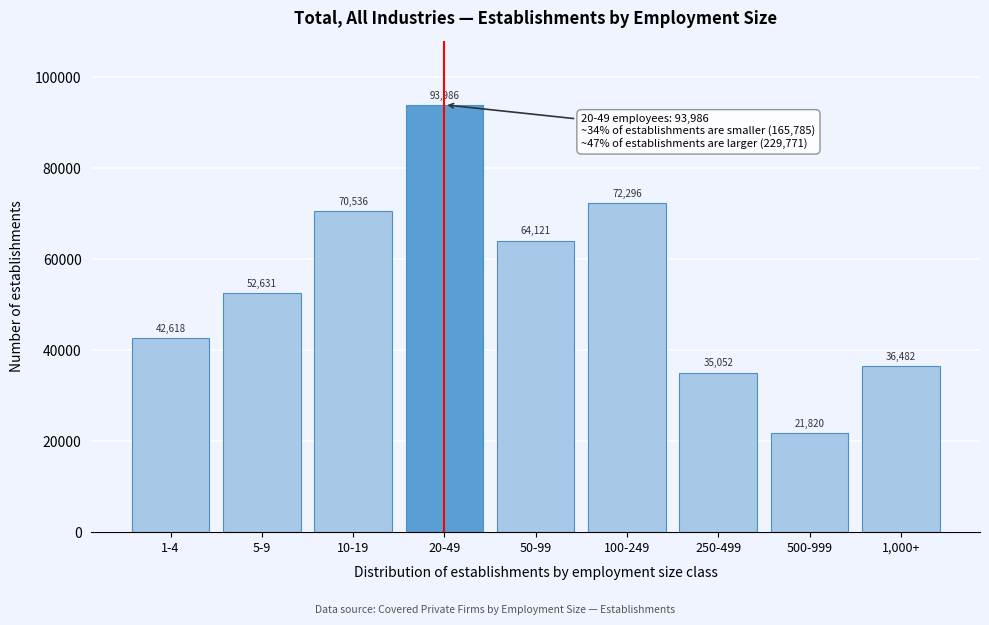

Reading left to right, list all the values displayed in this chart.

42618	52631	70536	93986	64121	72296	35052	21820	36482